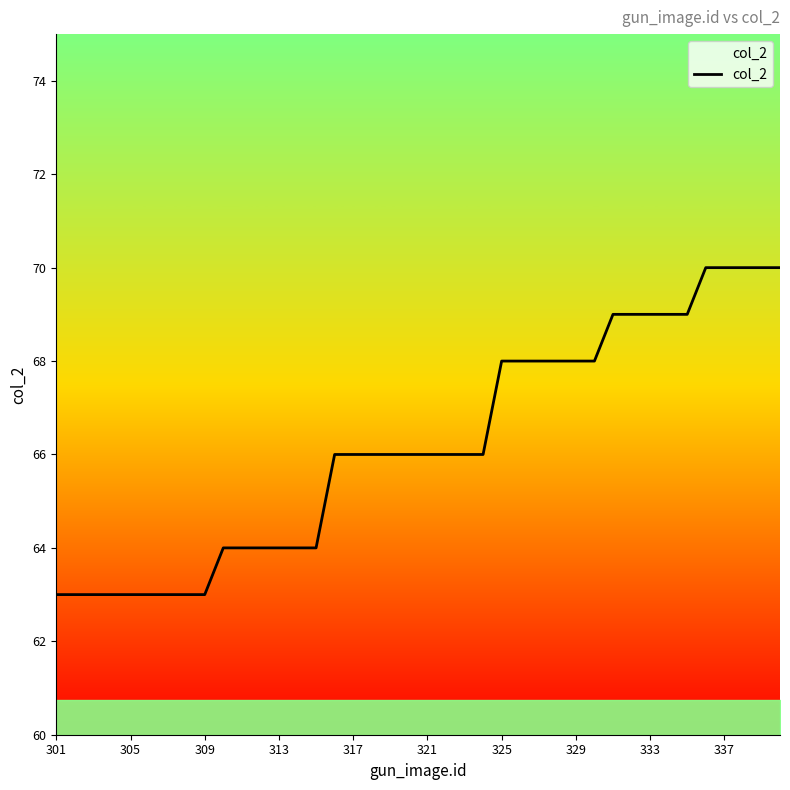

Reading right to left, extract all data points from this chart.

70	70	70	70	70	69	69	69	69	69	68	68	68	68	68	68	66	66	66	66	66	66	66	66	66	64	64	64	64	64	64	63	63	63	63	63	63	63	63	63